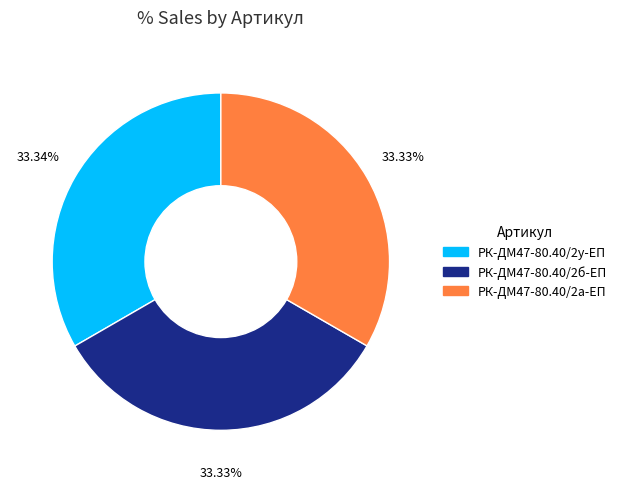

Is there a majority slice in this chart?

No